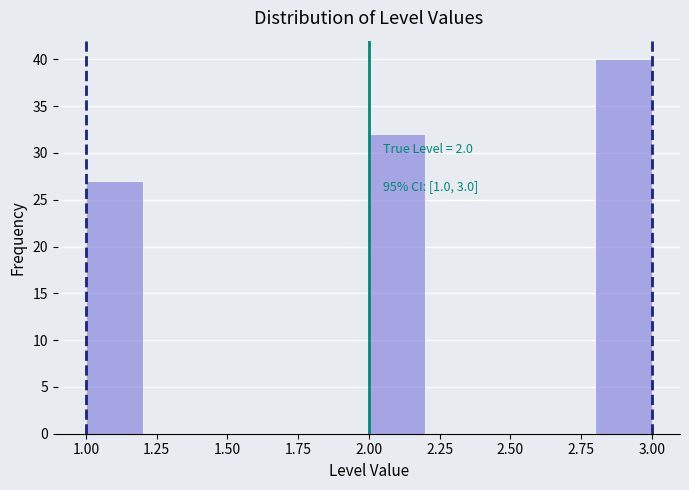

Which range on the x-axis has the tallest bar?

2.8 to 3.0